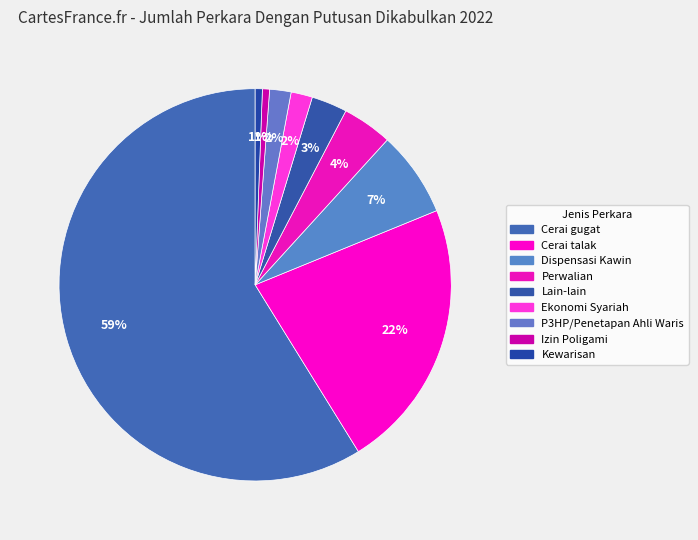

How many slices are in this pie chart?

9